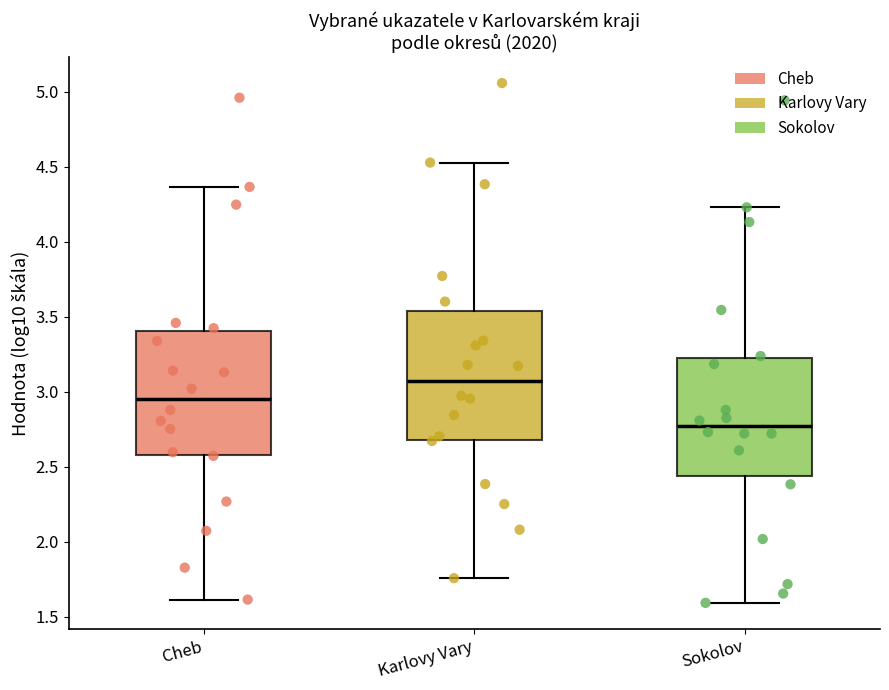

Reading left to right, transcribe this box plot: for each box, give where its median line is, the range the box spans, and where its two whiskers end, as read against the y-axis. The values are not printed on the chart, so give them approximately, as read against the axis.

Cheb: median 2.95, box 2.60 to 3.40, whiskers 1.60 to 4.35
Karlovy Vary: median 3.05, box 2.70 to 3.55, whiskers 1.75 to 4.55
Sokolov: median 2.75, box 2.45 to 3.20, whiskers 1.60 to 4.25